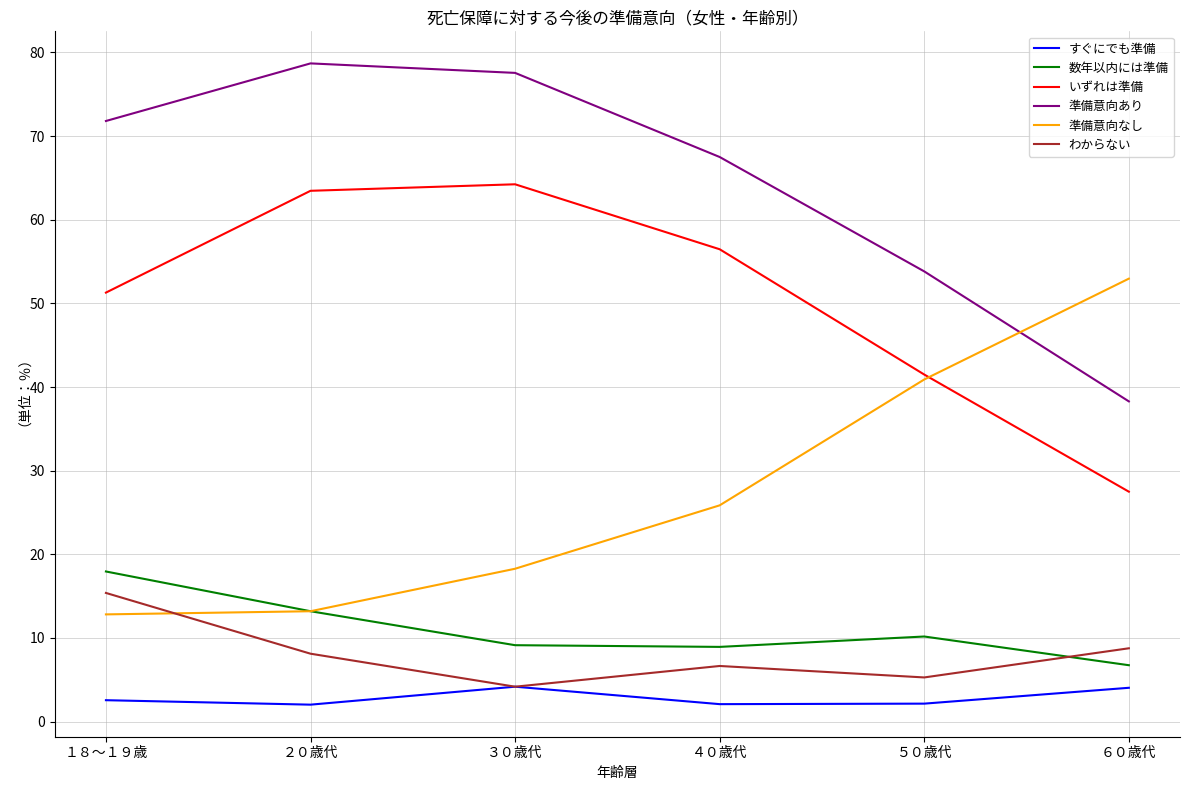

True or false: わからない has a value of 8.8 at ６０歳代.

True